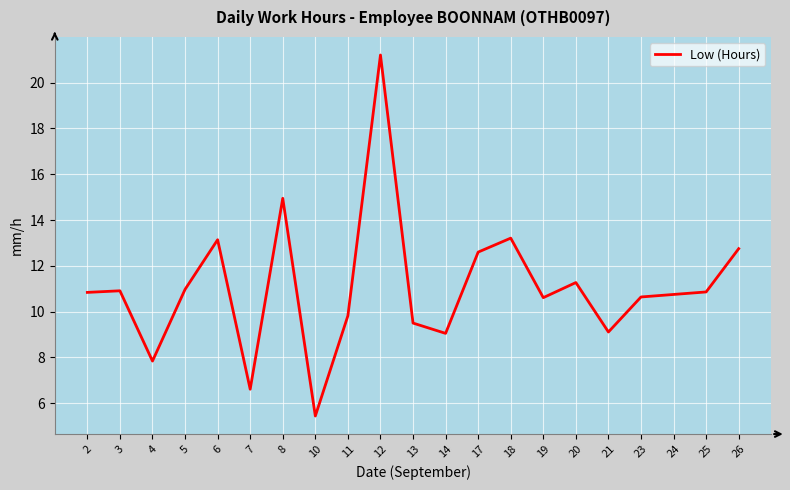

What value does the data have at 23?

10.6